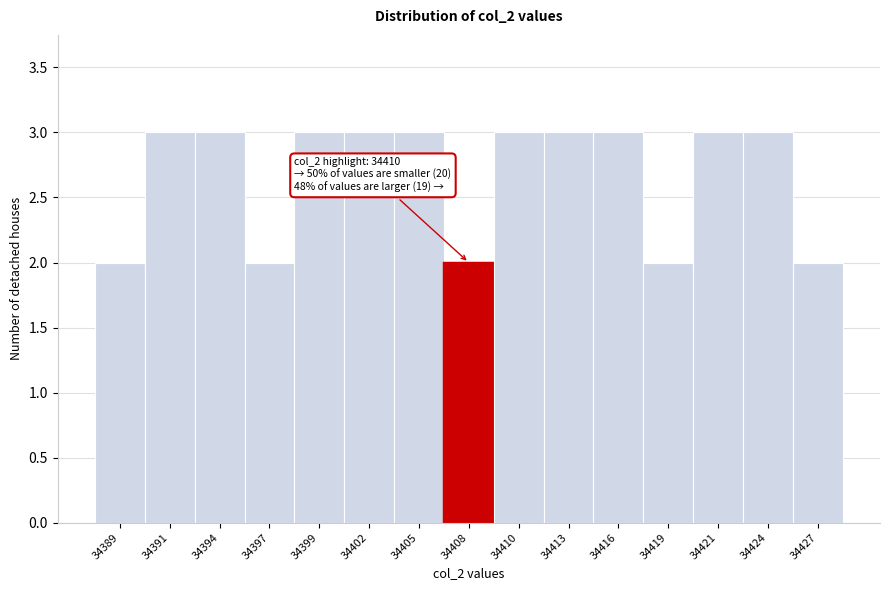

Reading right to left, transcribe all the data shown in this chart.

34427=2	34424=3	34421=3	34419=2	34416=3	34413=3	34410=3	34408=2	34405=3	34402=3	34399=3	34397=2	34394=3	34391=3	34389=2